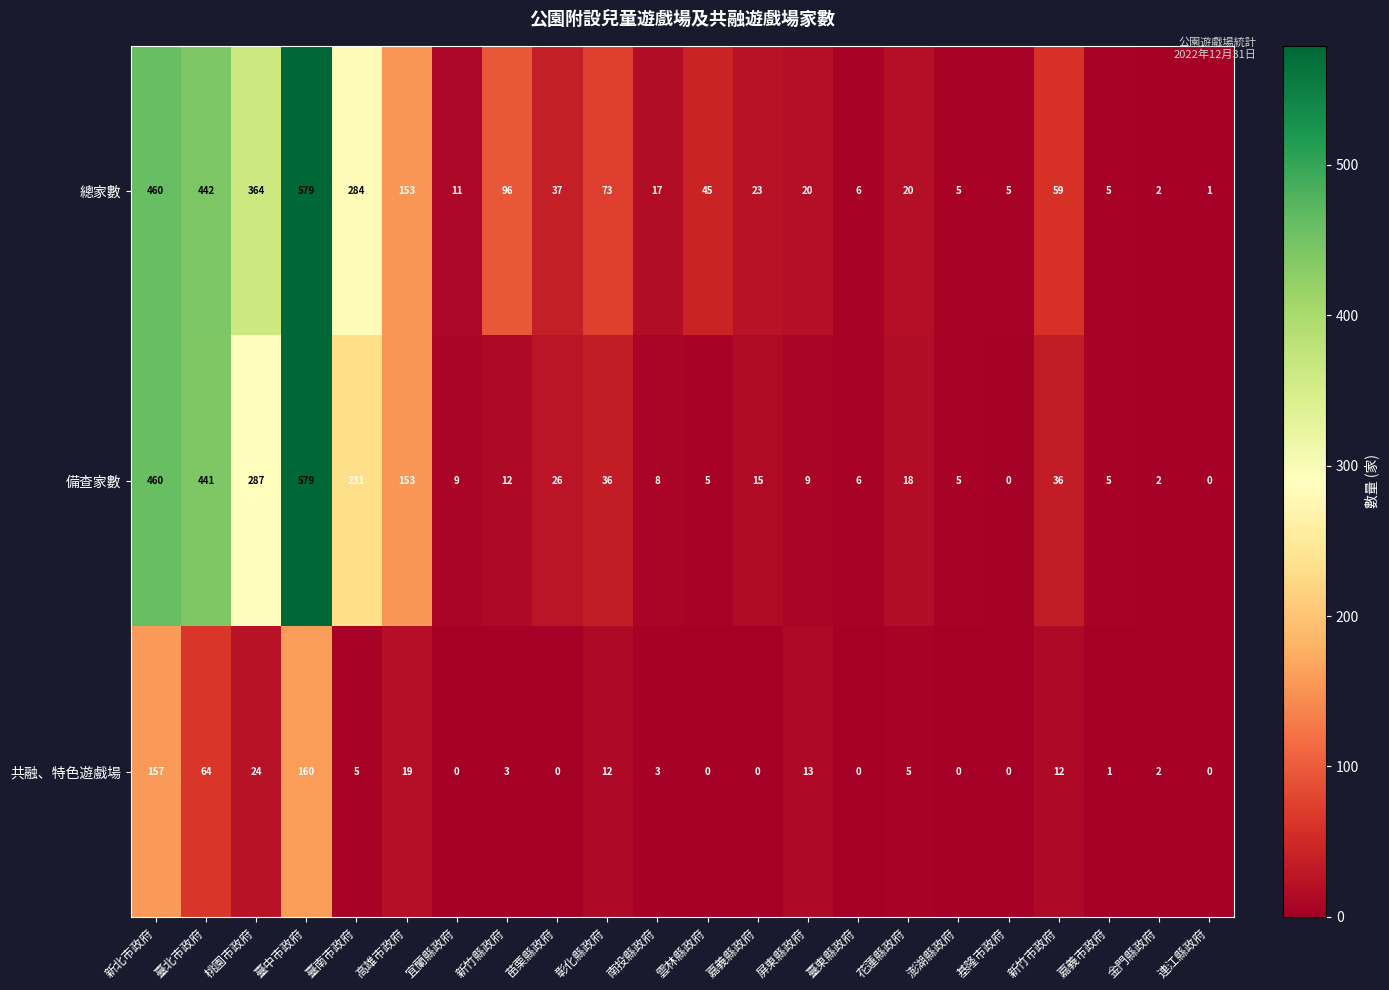

What is the total value across all series at 苗栗縣政府?

63